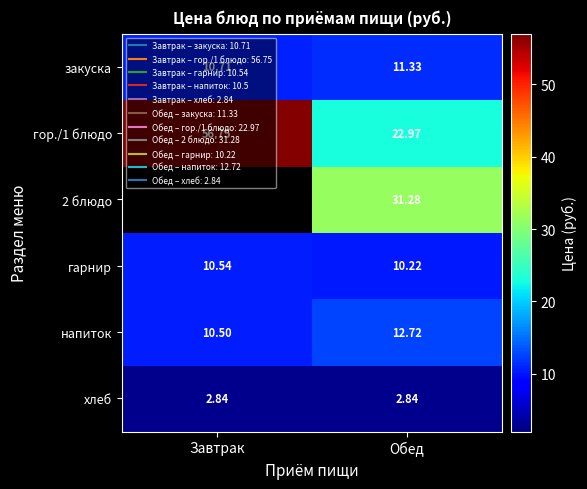

What is the minimum value shown in the chart?

2.8